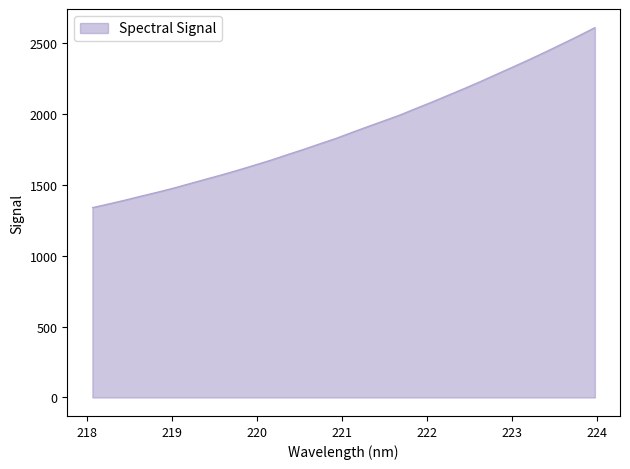

What is the average value?

1893.9